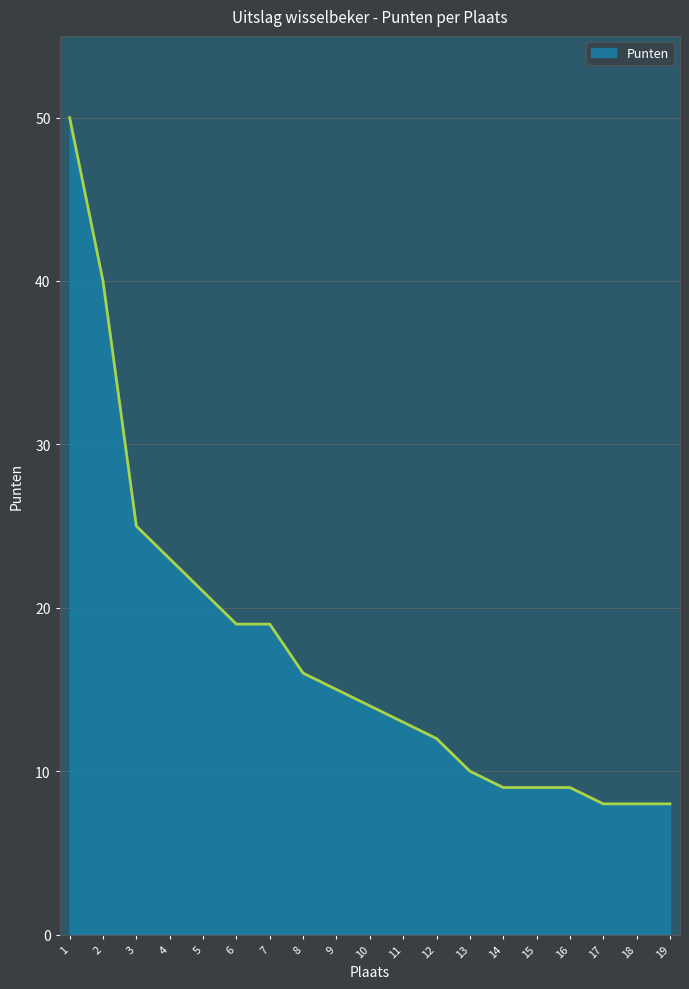

What is the difference between the maximum and minimum values?

42